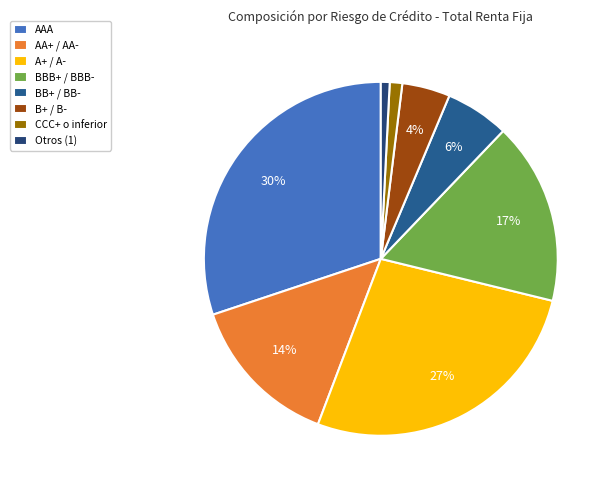

To the nearest percent, what portion does Otros (1) represent?

1%